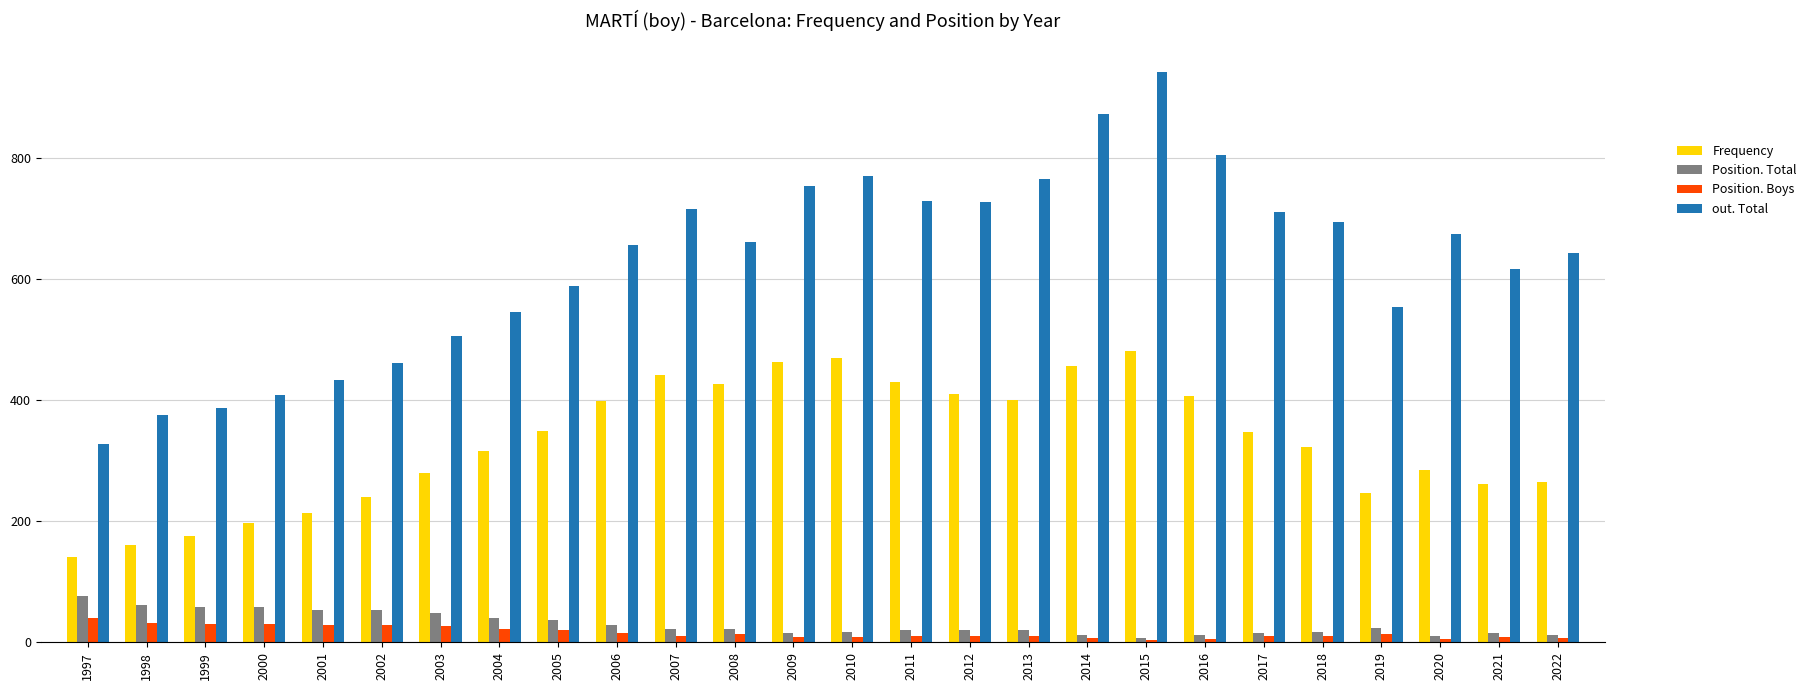

Are the bars horizontal?

No